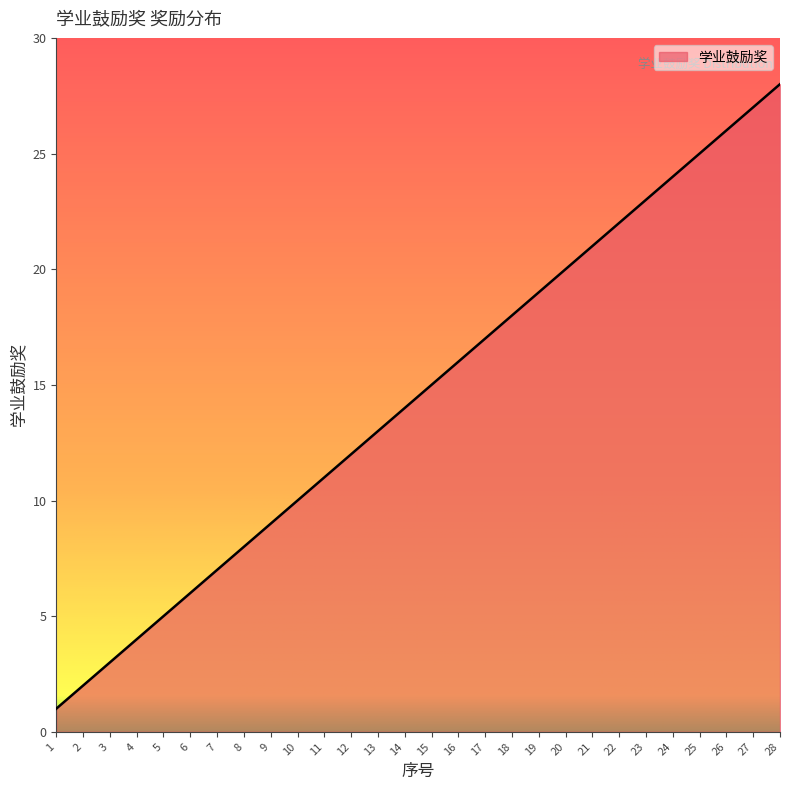

List the labels in order of value, smallest first.

1, 2, 3, 4, 5, 6, 7, 8, 9, 10, 11, 12, 13, 14, 15, 16, 17, 18, 19, 20, 21, 22, 23, 24, 25, 26, 27, 28